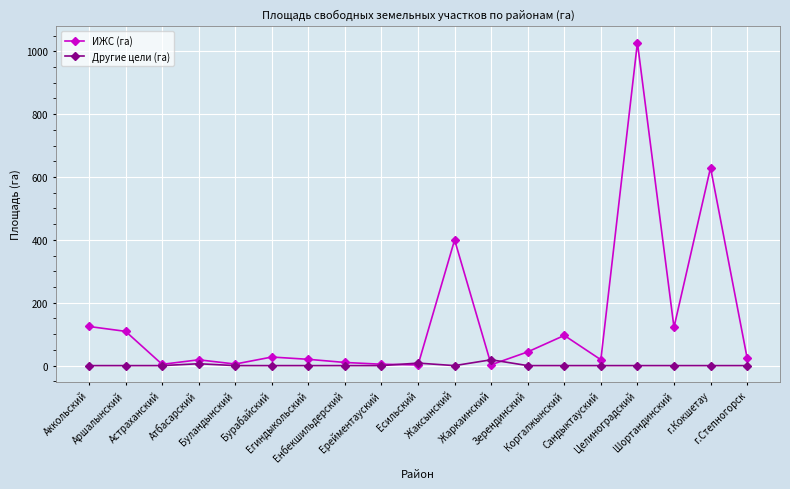

The value of Другие цели (га) at Енбекшильдерский is 0.0. True or false?

True